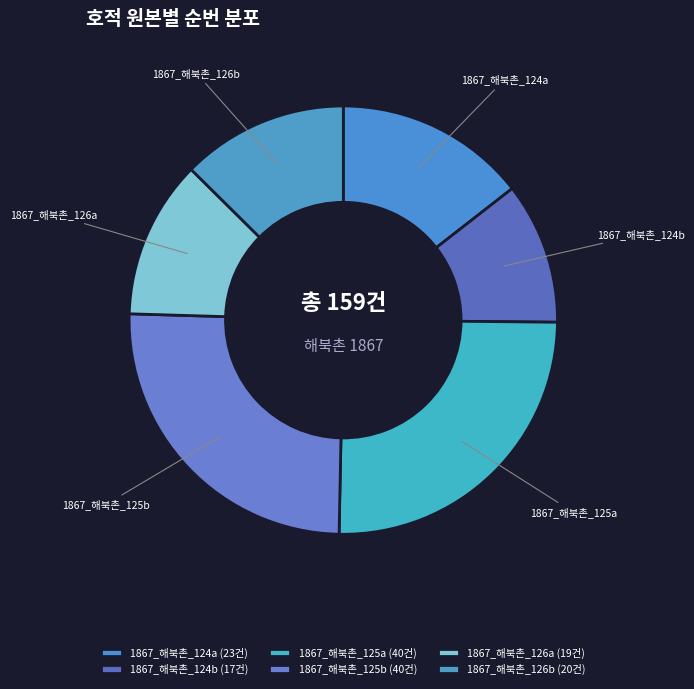

Combined, do 1867_해북촌_126b and 1867_해북촌_125b account for over 50%?

No